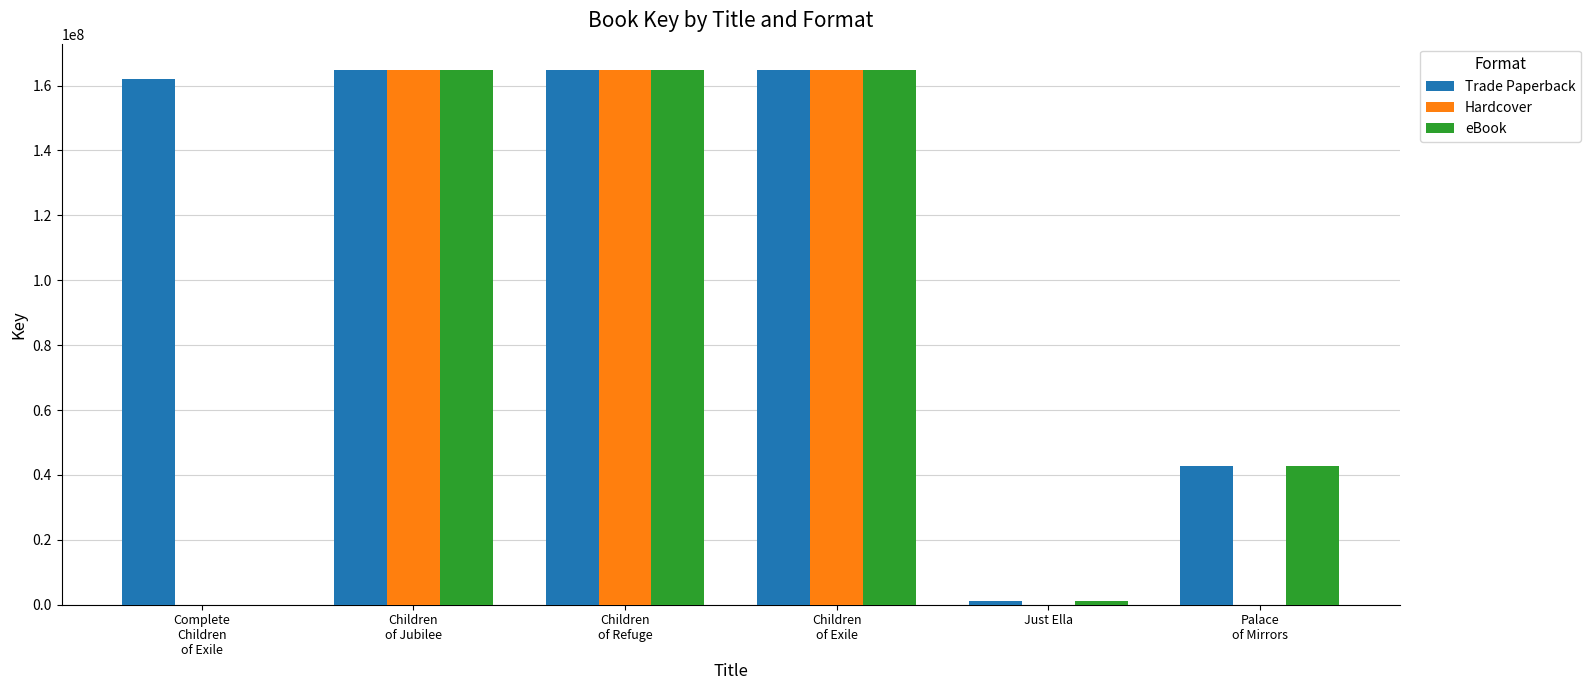

What is the average value of the Hardcover series?

82332778